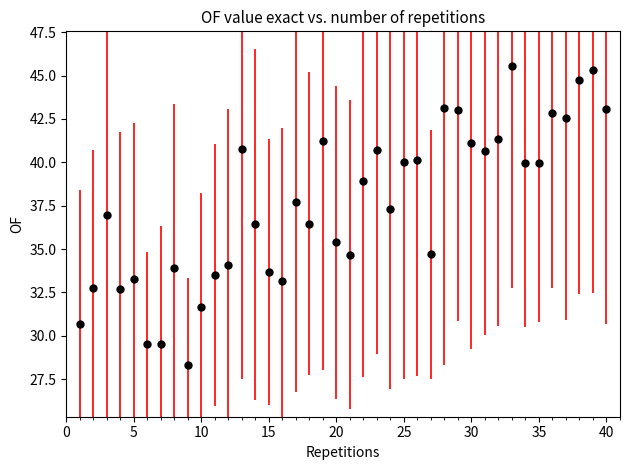

What is the range of X values (max minus min)?

39.0